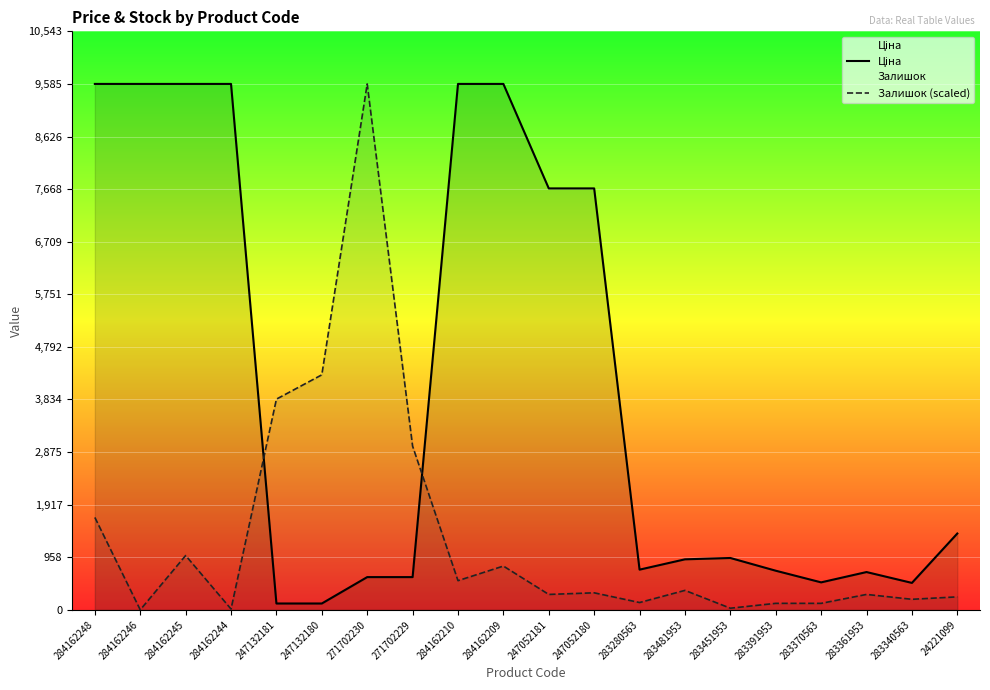

What is the sum of all Ціна values?

80679.4